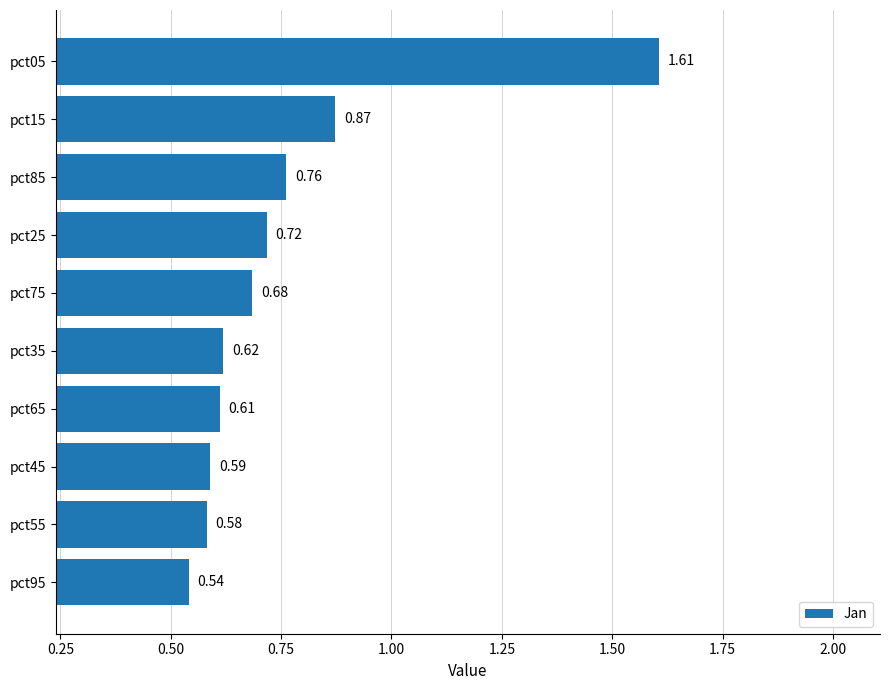

Rank the categories by value from lowest to highest.

pct95, pct55, pct45, pct65, pct35, pct75, pct25, pct85, pct15, pct05